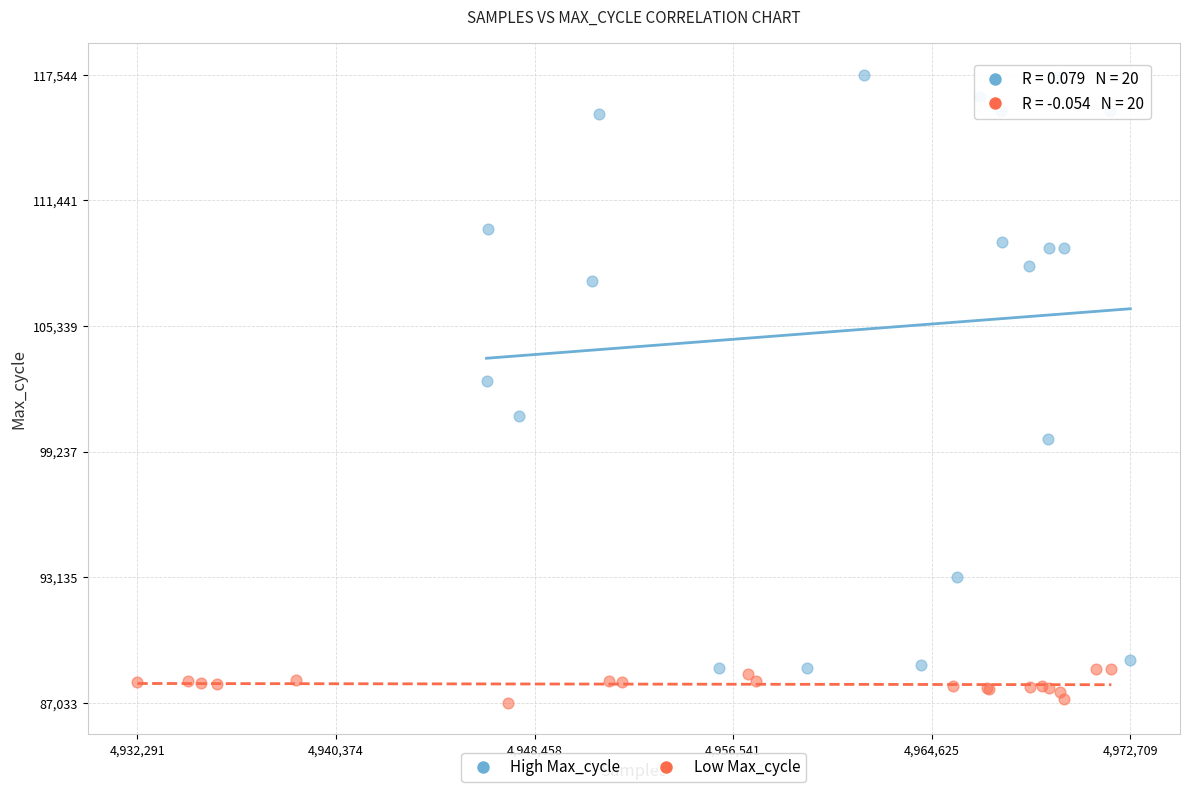

Which series has the widest spread of Y values?

High Max_cycle